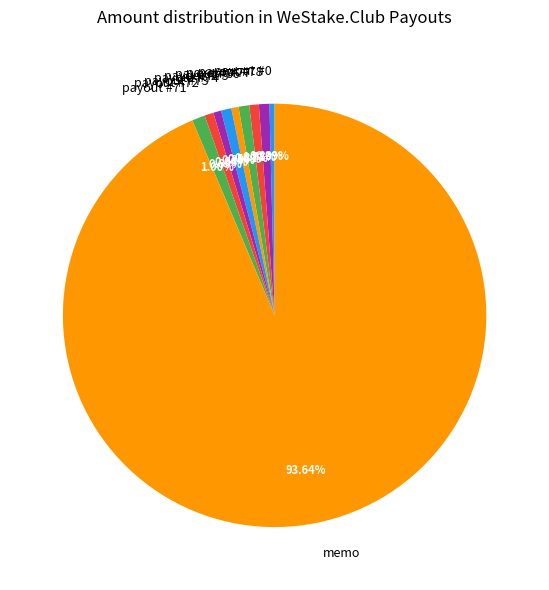

What is the ratio of the value at payout #73 to the value at payout #72?

0.9